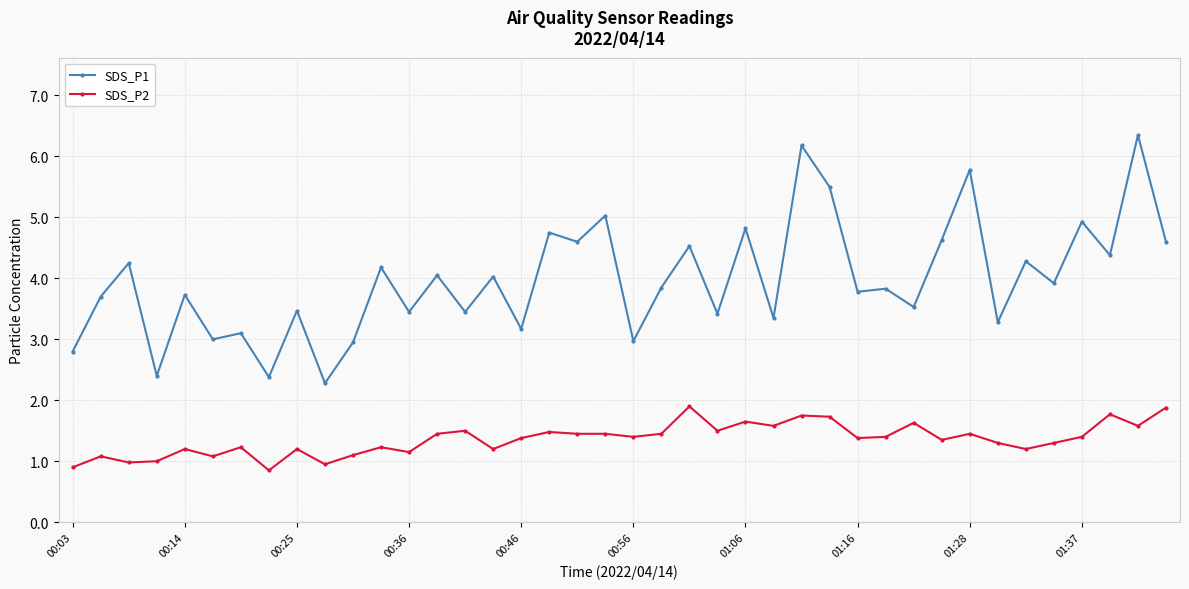

How many distinct data groups are displayed?

2